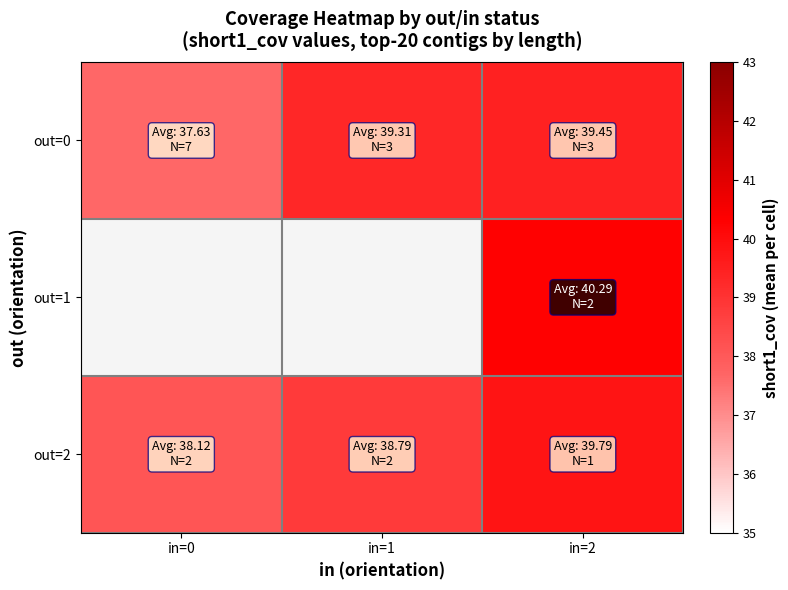

Which label corresponds to the smallest value in the chart?

in=0